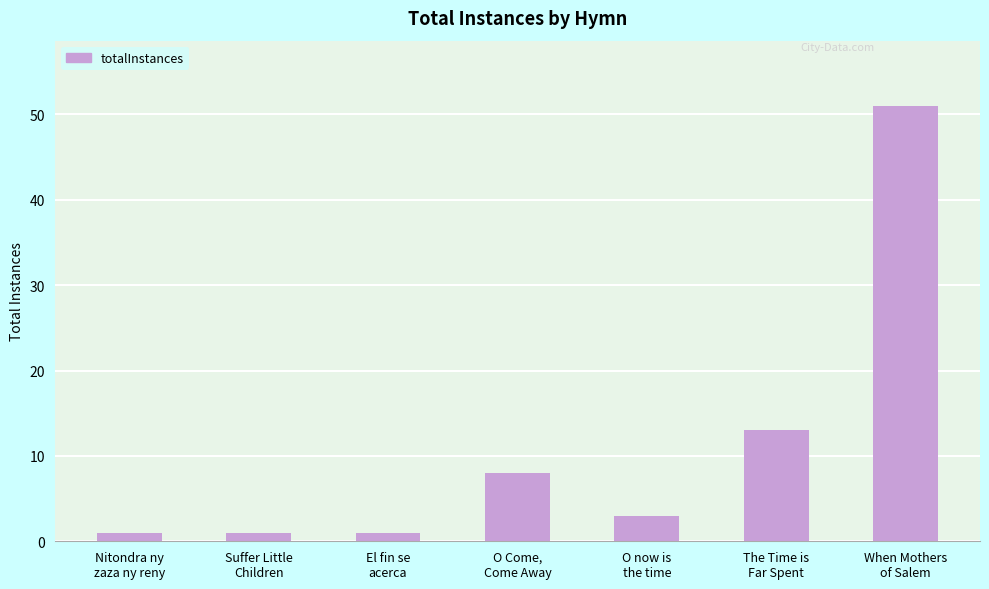

What is the average value?

11